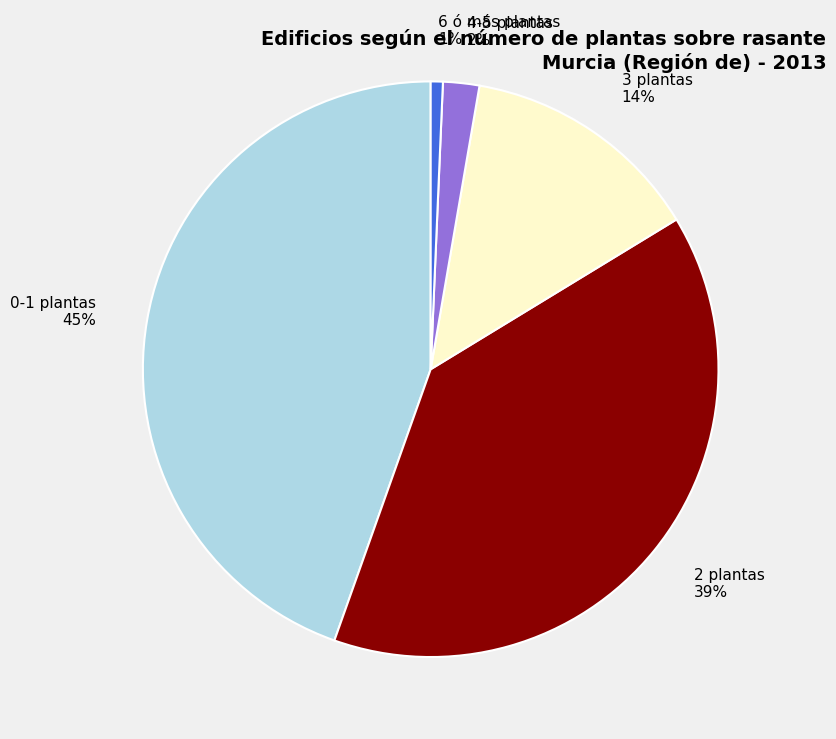

Count the number of slices in the pie.

5